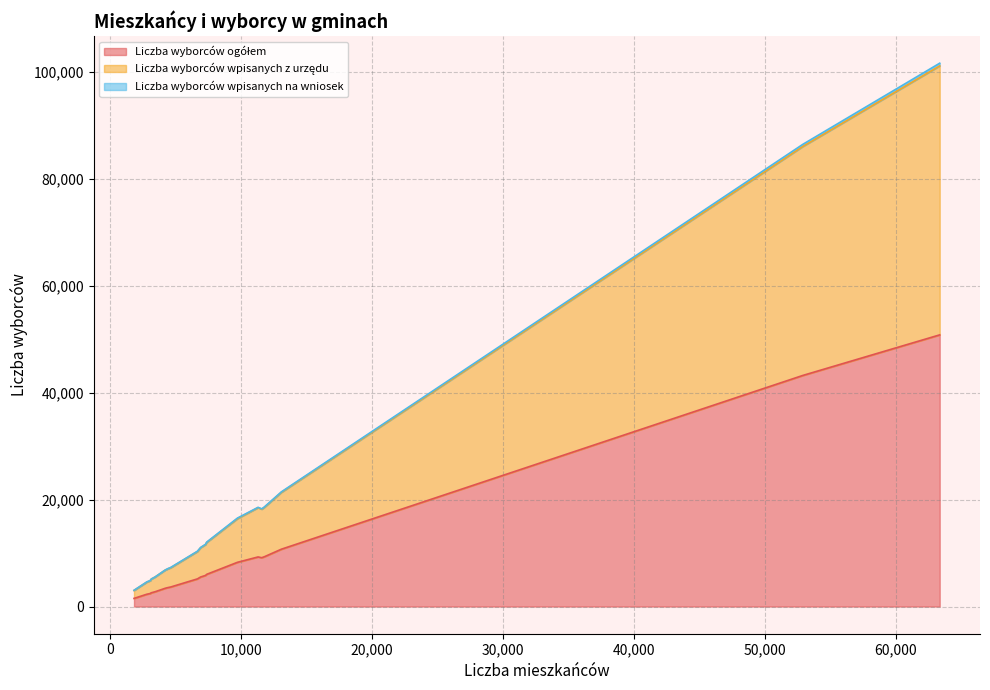

Rank the series at gm. Wielgie from highest to lowest value.

Liczba wyborców ogółem, Liczba wyborców wpisanych z urzędu, Liczba wyborców wpisanych na wniosek